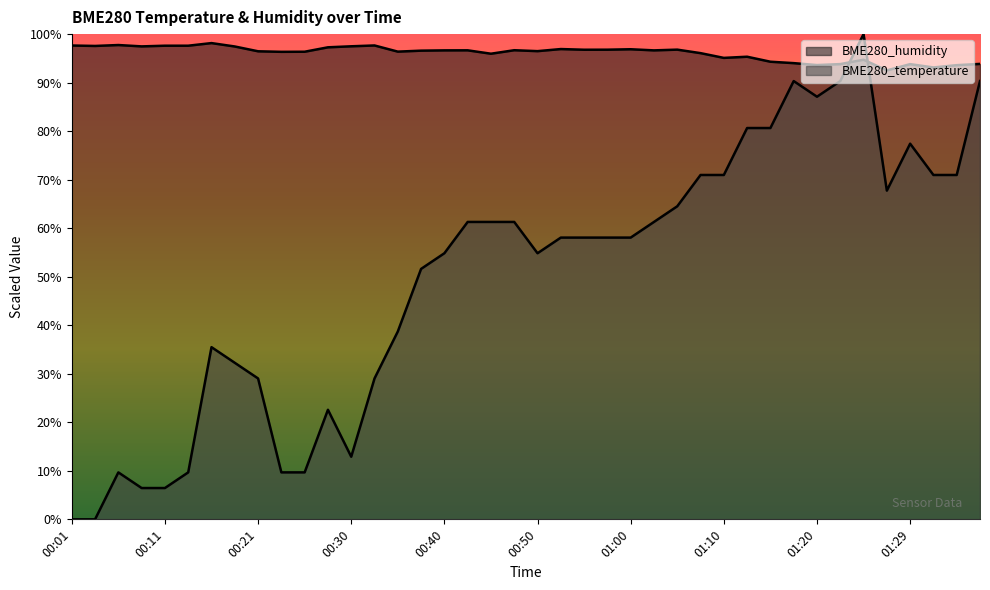

True or false: BME280_humidity and BME280_temperature cross at least once.

True